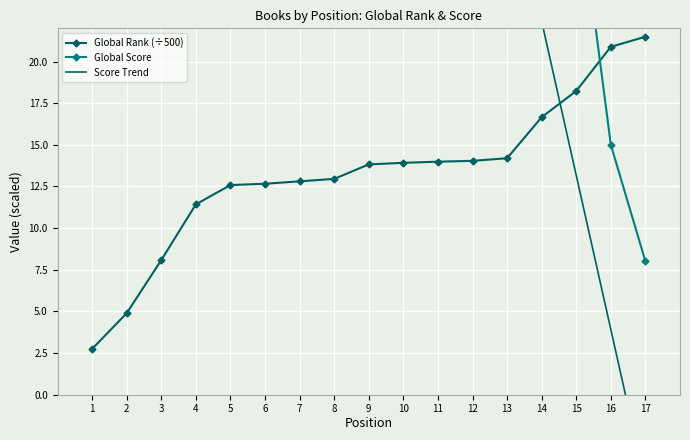

At which label does Score Trend reach its peak?

1